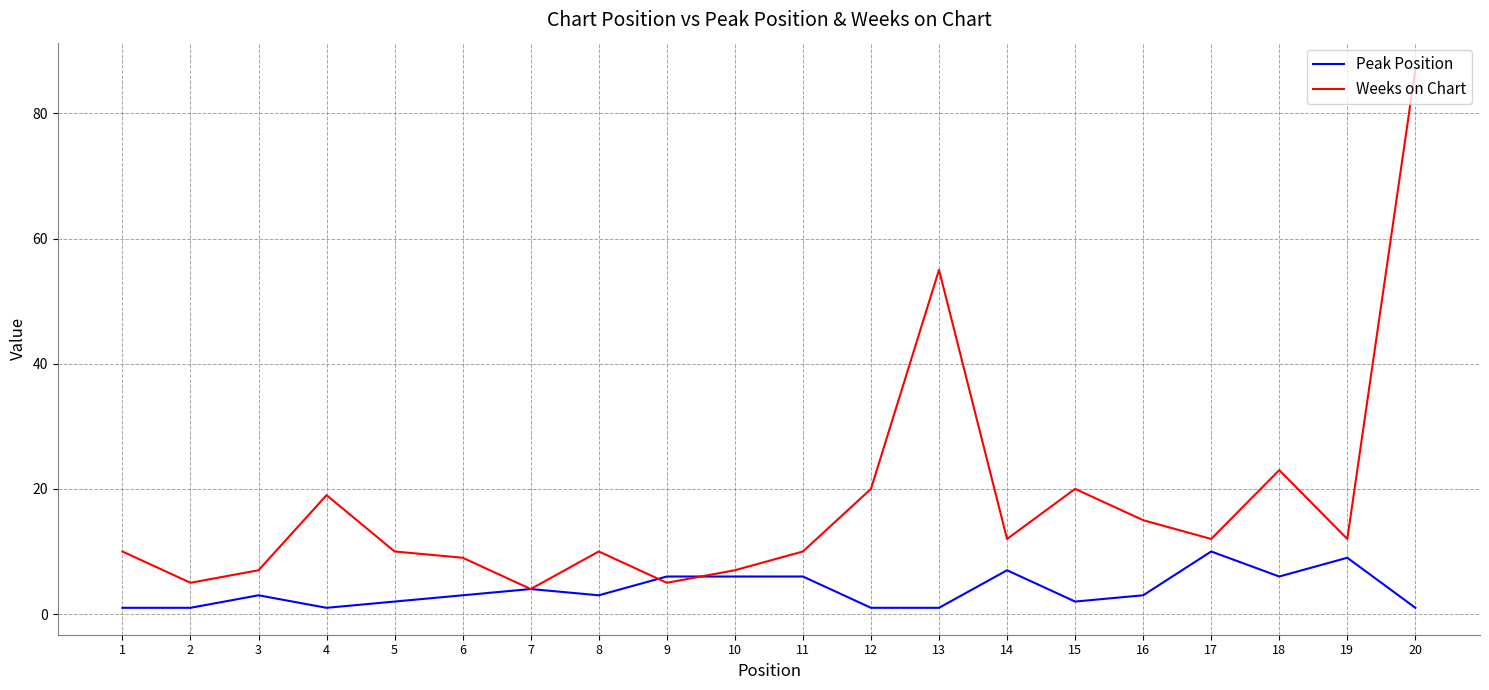

The Weeks on Chart series shows 20 at 12. True or false?

True